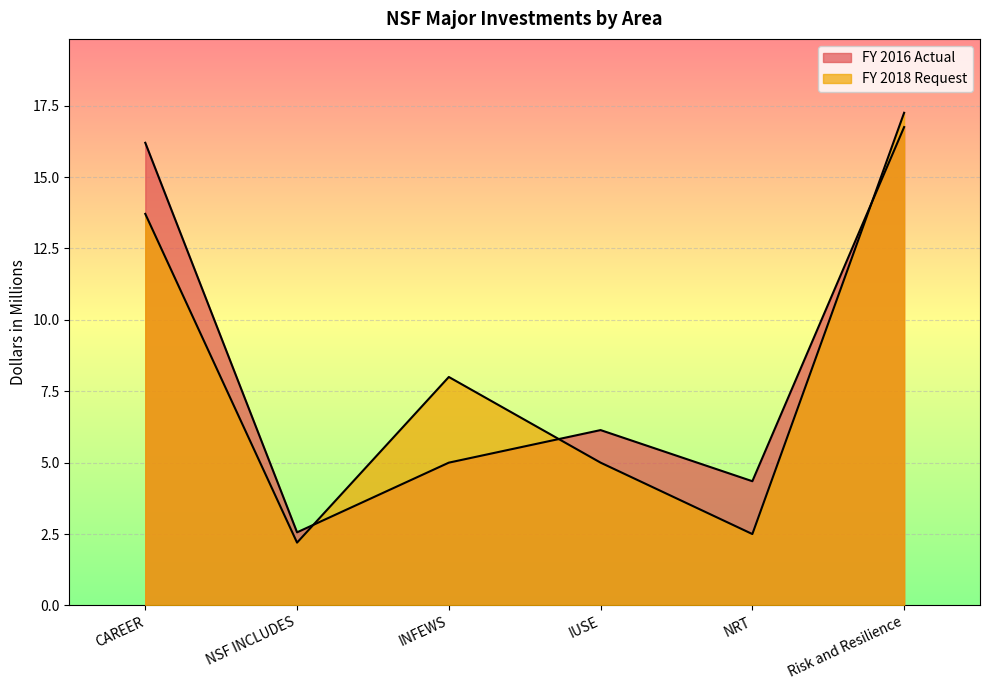

Where is the first local minimum for FY 2016 Actual?

NSF INCLUDES